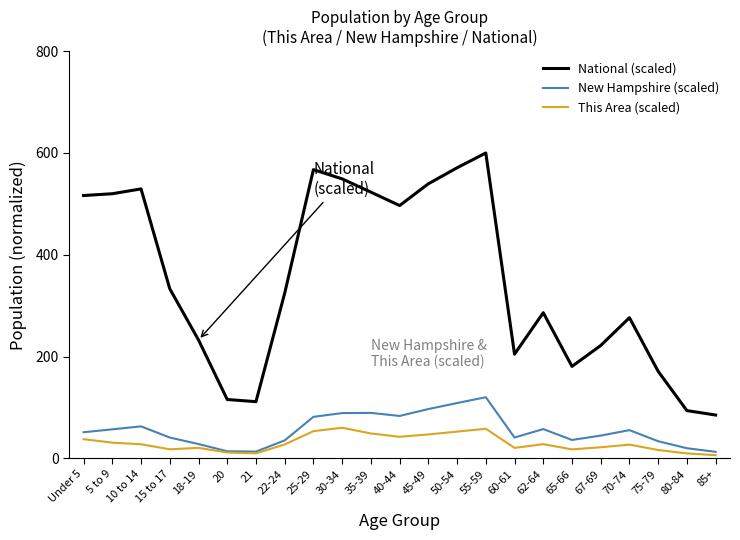

Between 18-19 and 21, which series saw the biggest shift?

National (scaled)